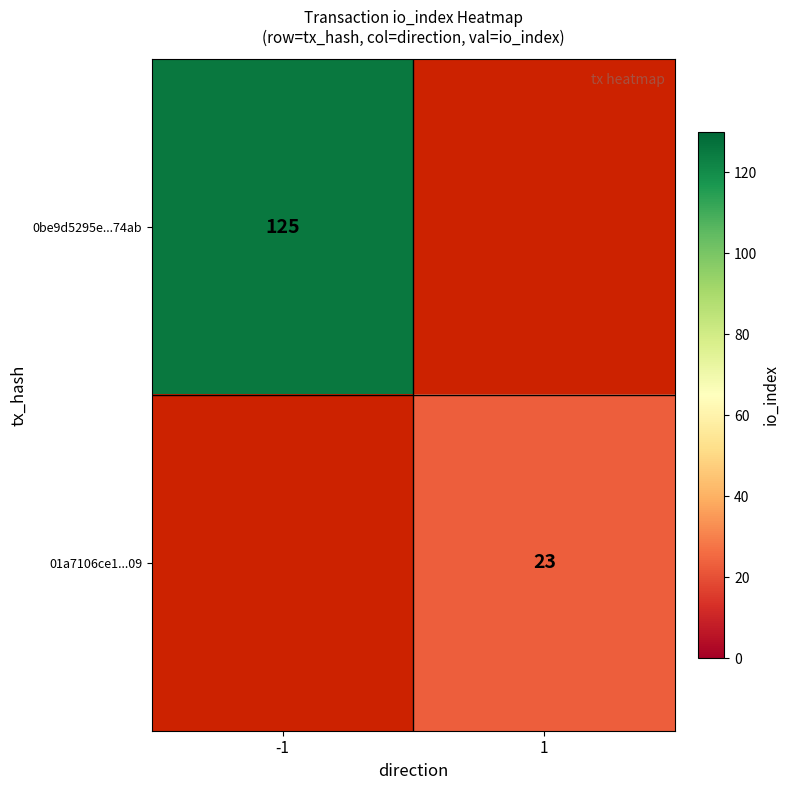

Is it true that 0be9d5295e...74ab equals 188 at -1?

False